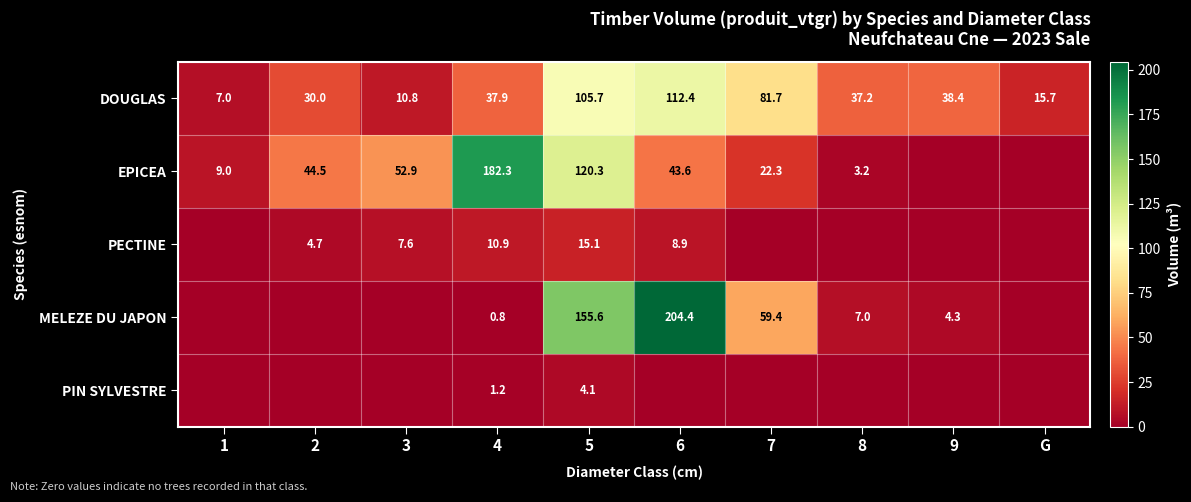

How many data points in DOUGLAS are above 37?

6